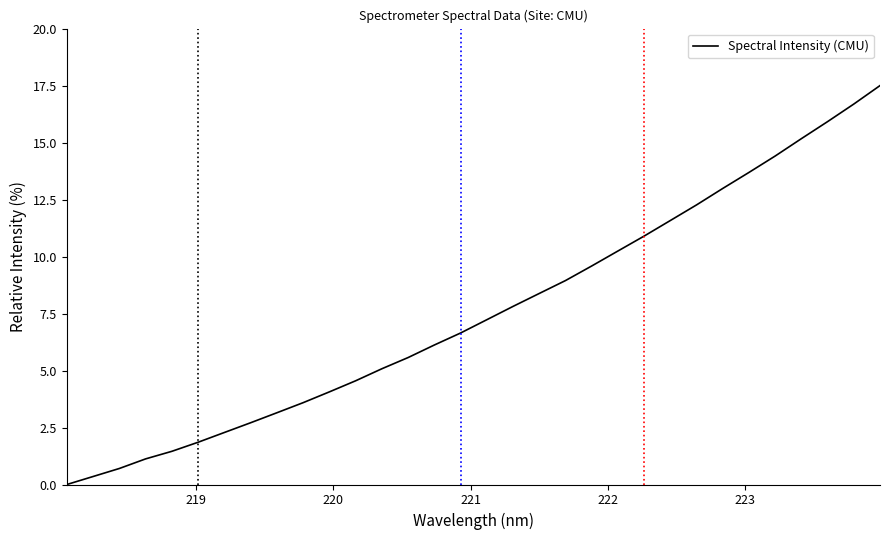

What is the greatest value displayed?

17.5